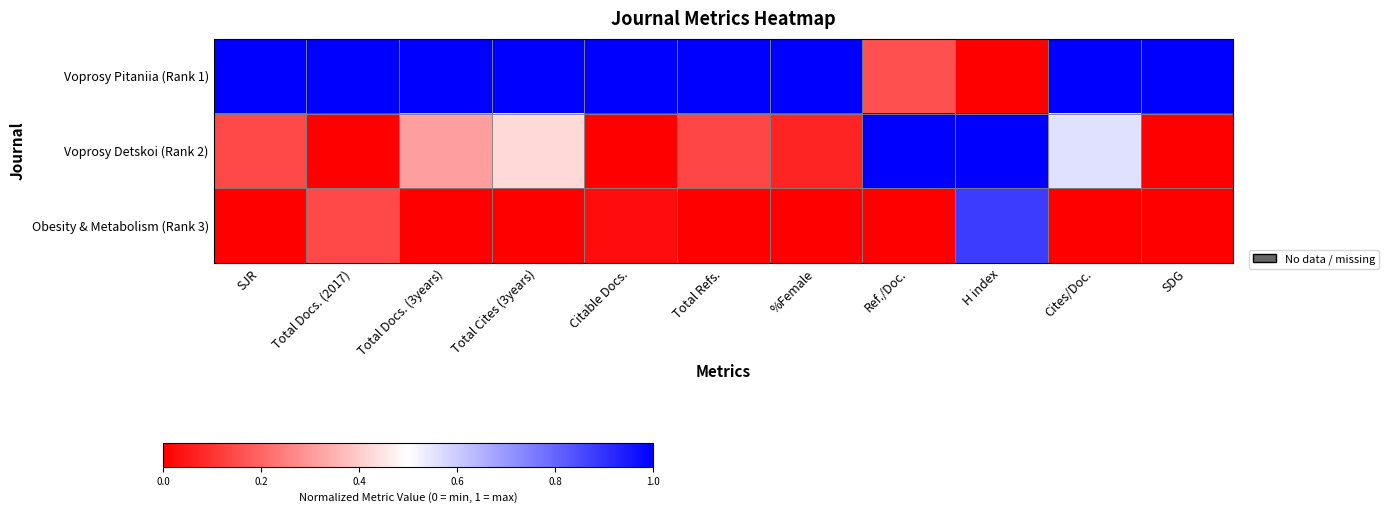

Which series has the largest total across all categories?

Voprosy Pitaniia (Rank 1)